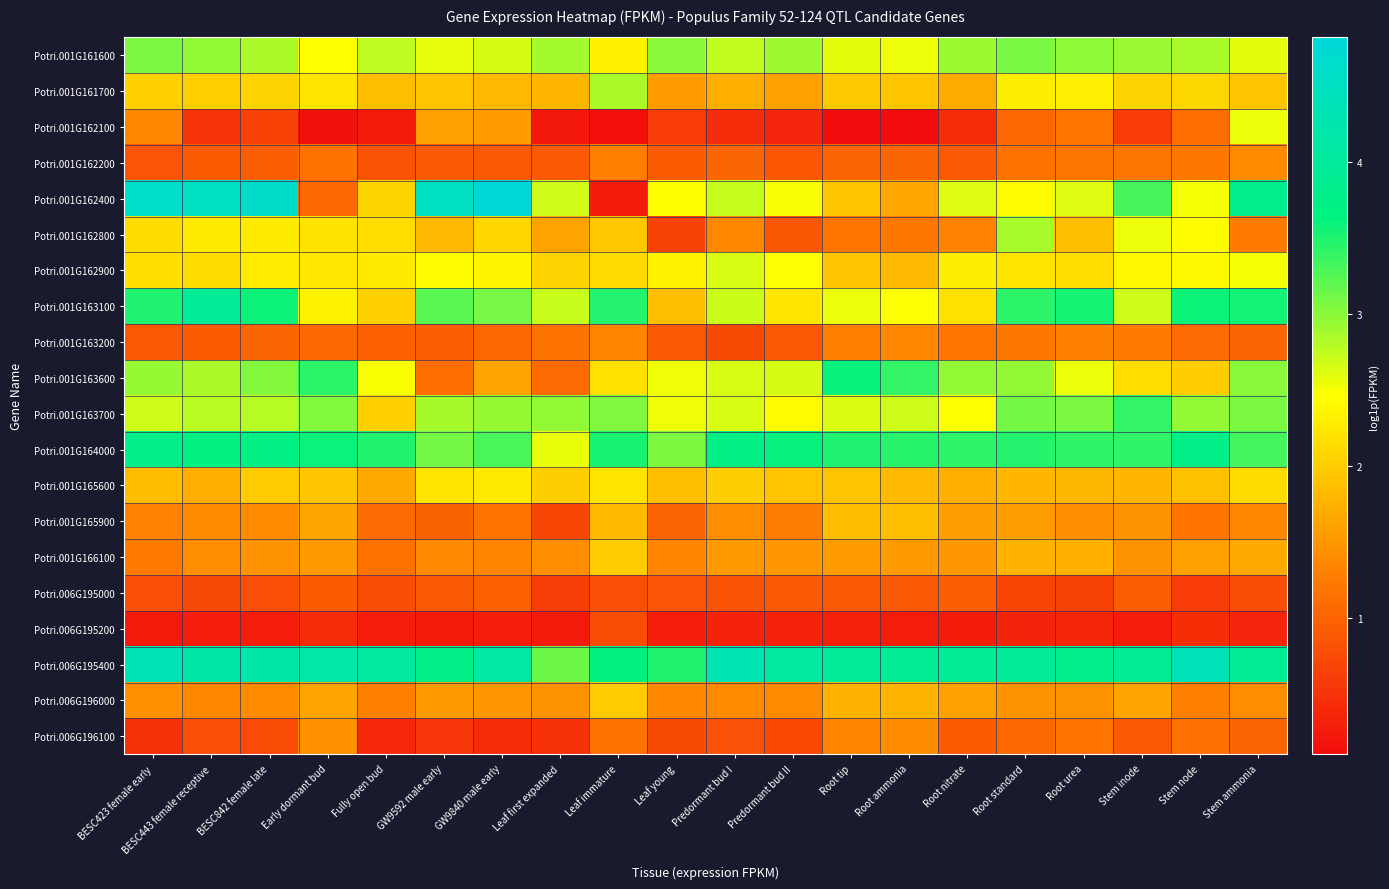

What is the greatest value displayed?

4.8